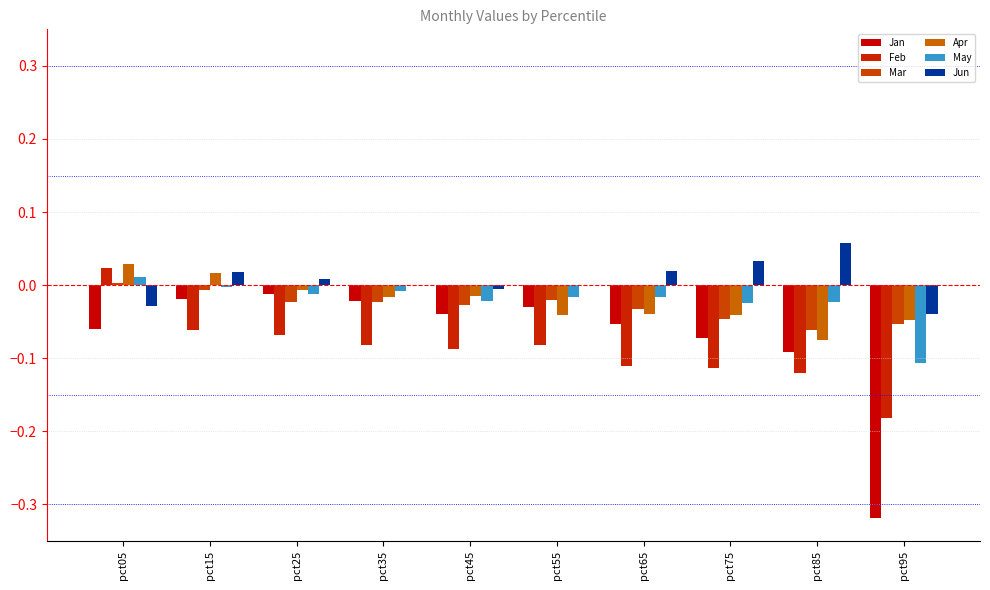

How many values in Feb are above zero?

1